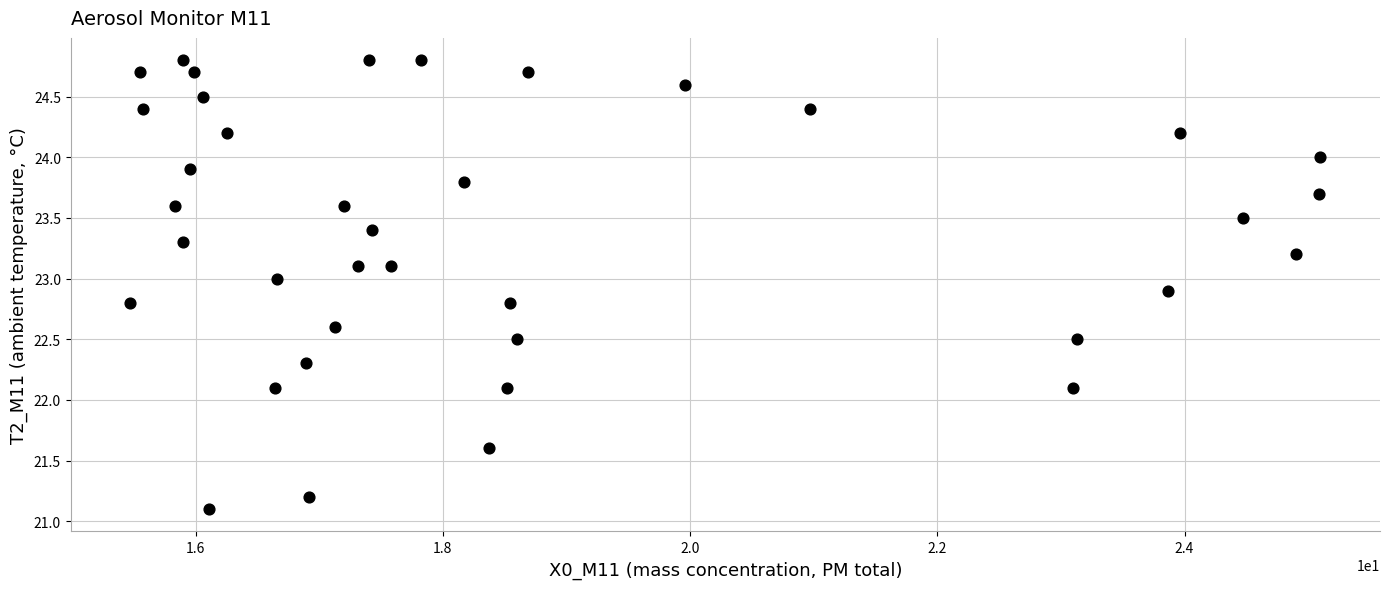

What is the range of X values (max minus min)?

9.6